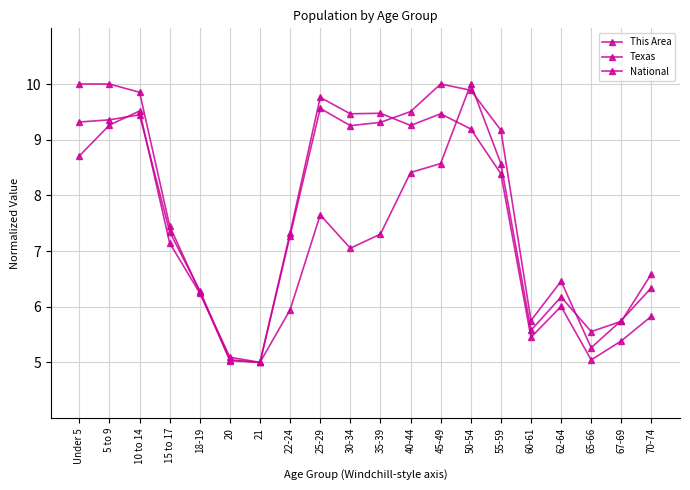

Between 50-54 and 15 to 17, which is larger?

50-54